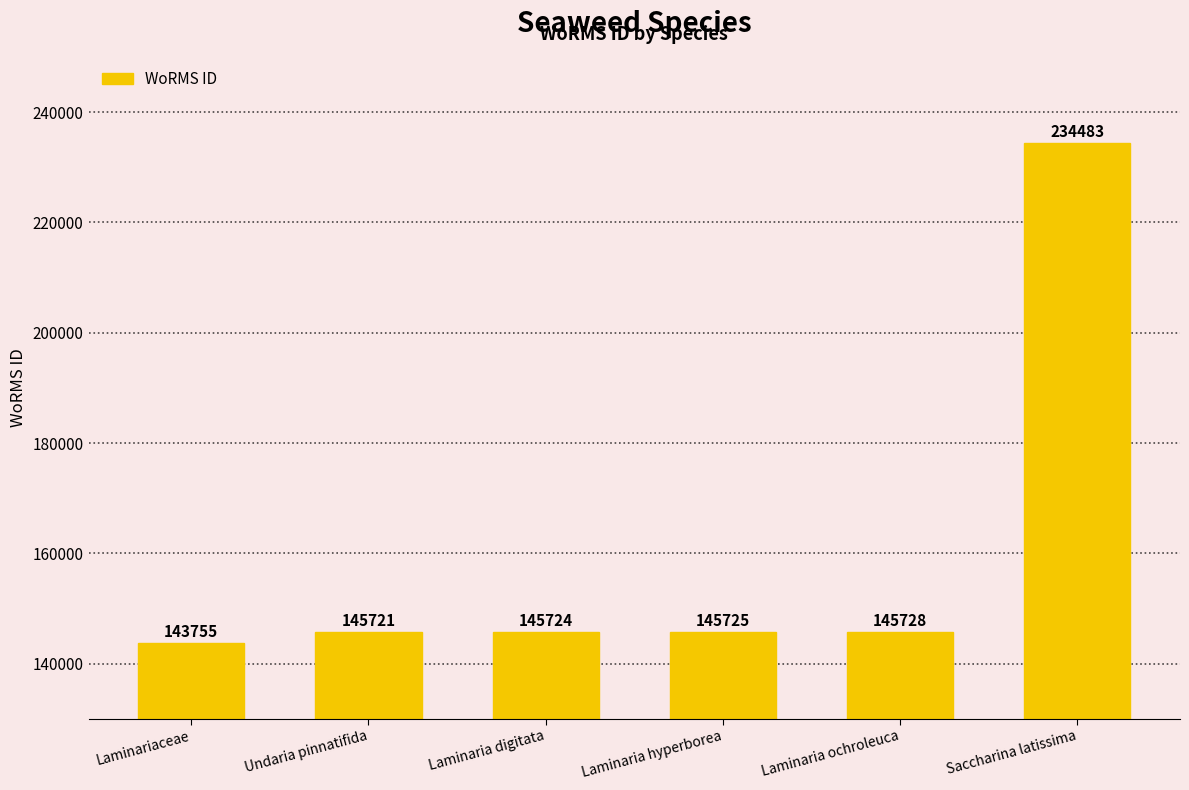

True or false: the data shows 38970 at Laminariaceae.

False